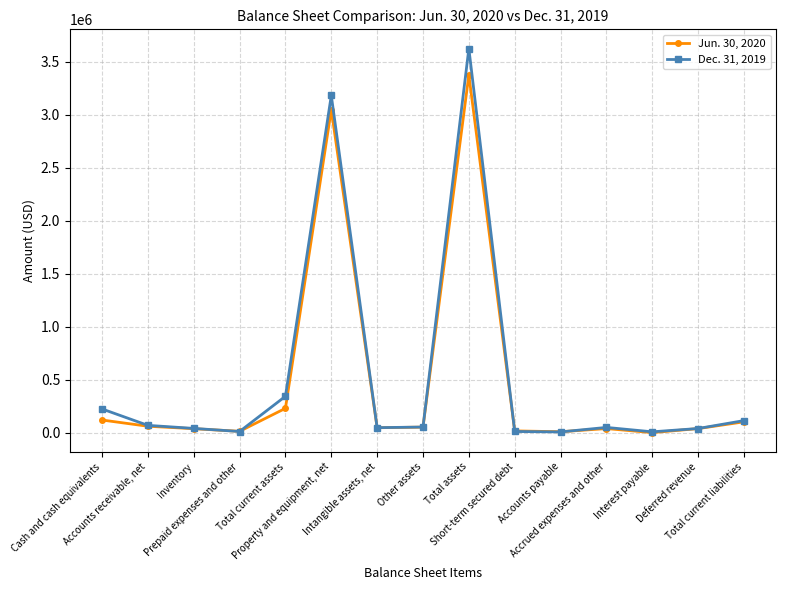

List the series in order of their peak value, highest first.

Dec. 31, 2019, Jun. 30, 2020